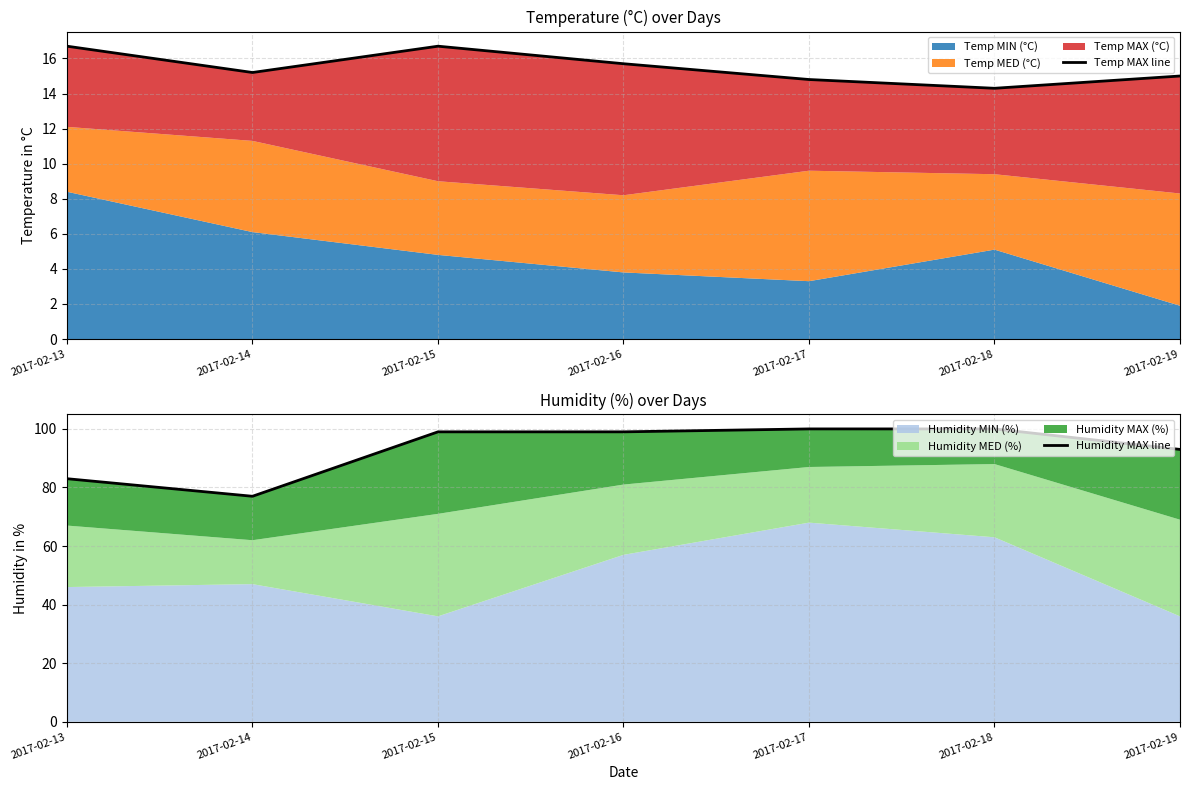

At which category does Humidity MAX line reach its first local valley?

2017-02-14